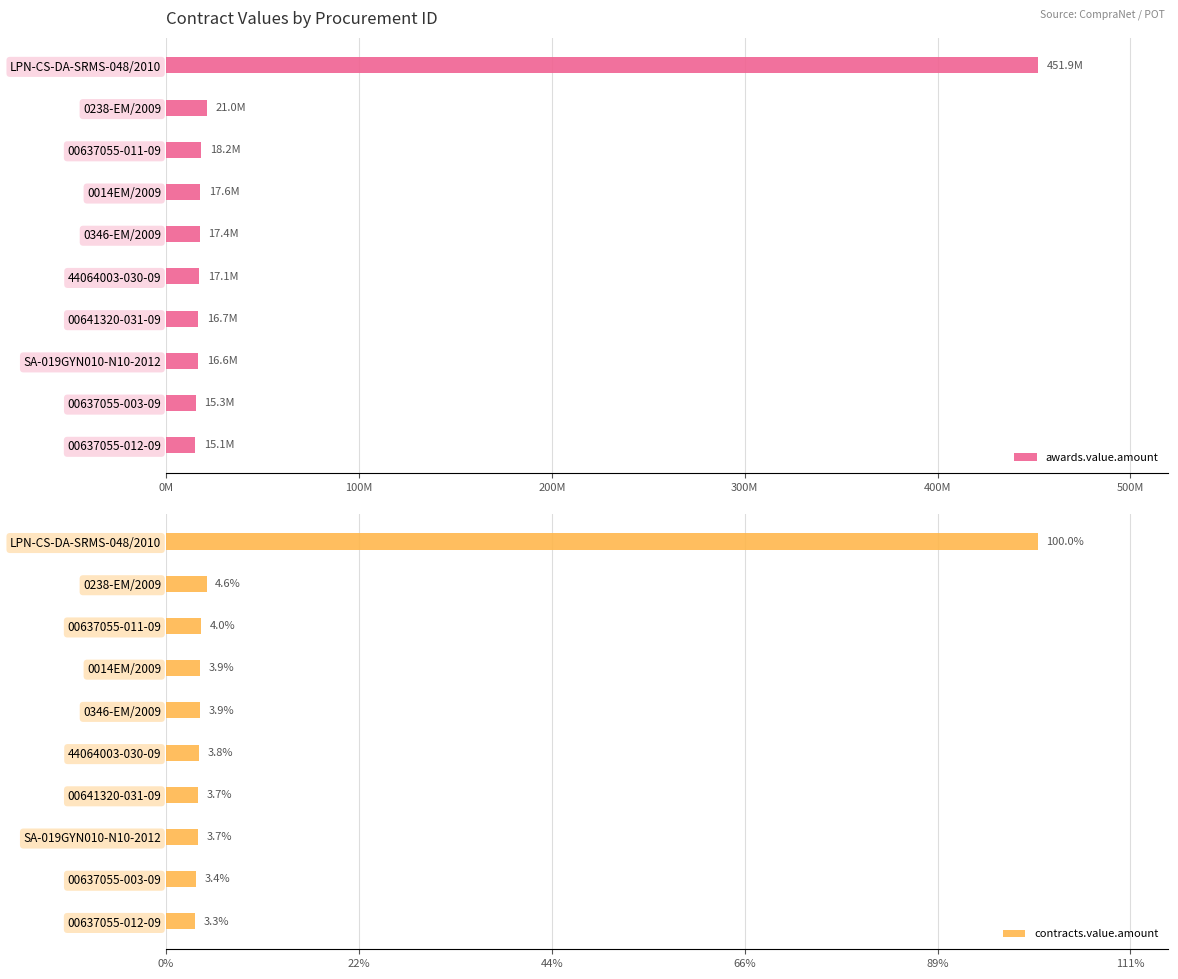

What is the average value of the awards.value.amount series?

60700408.9